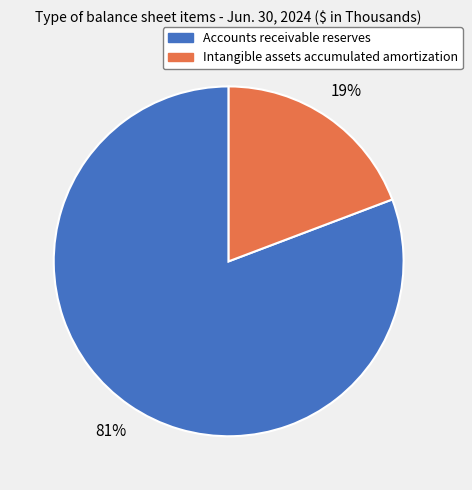

What is the smallest slice in the pie chart?

Intangible assets accumulated amortization